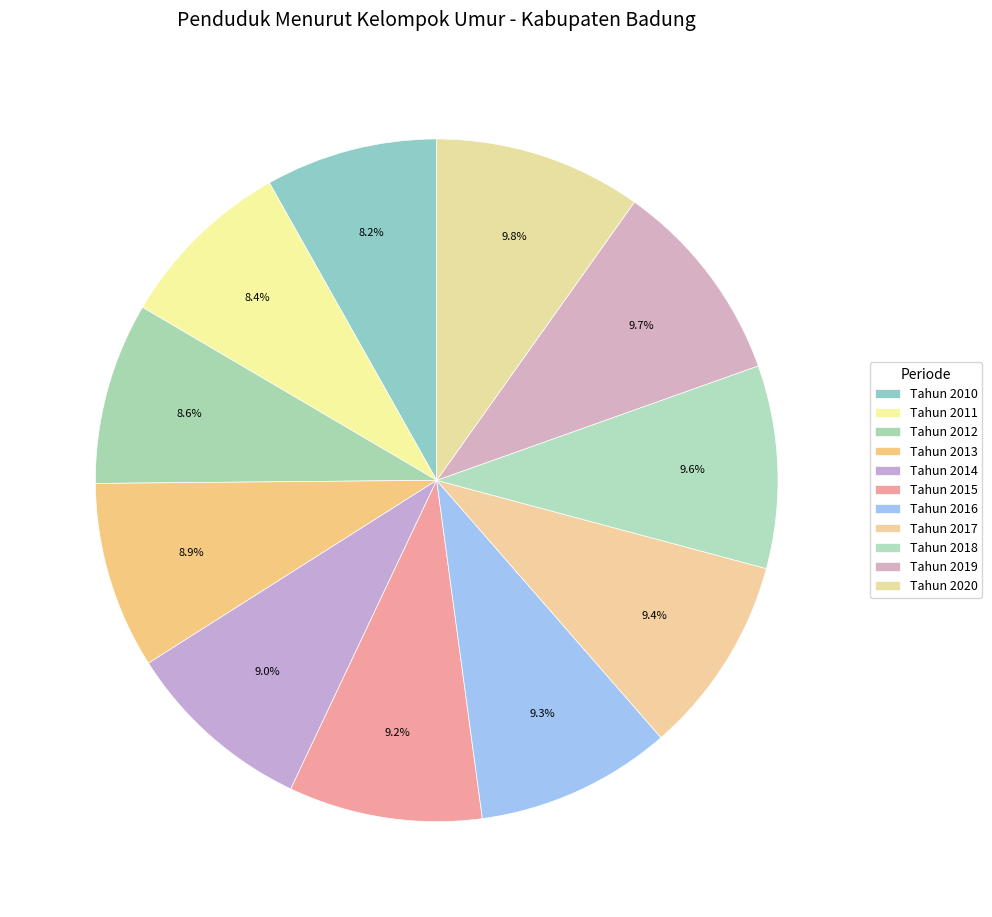

To the nearest percent, what percentage of the pie is Tahun 2015?

9%